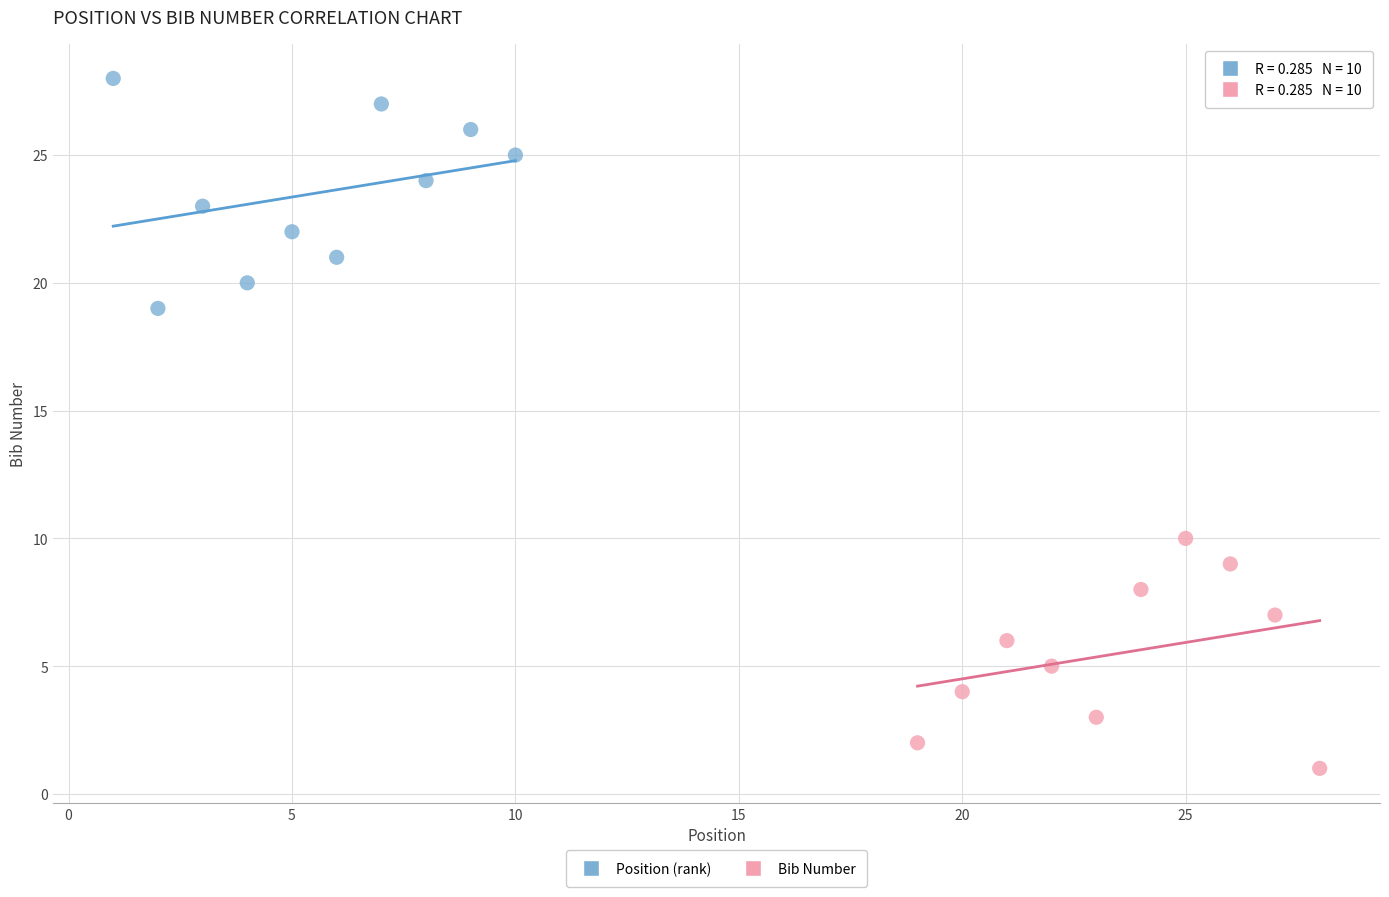

Which series reaches the maximum Y coordinate?

Position (rank)